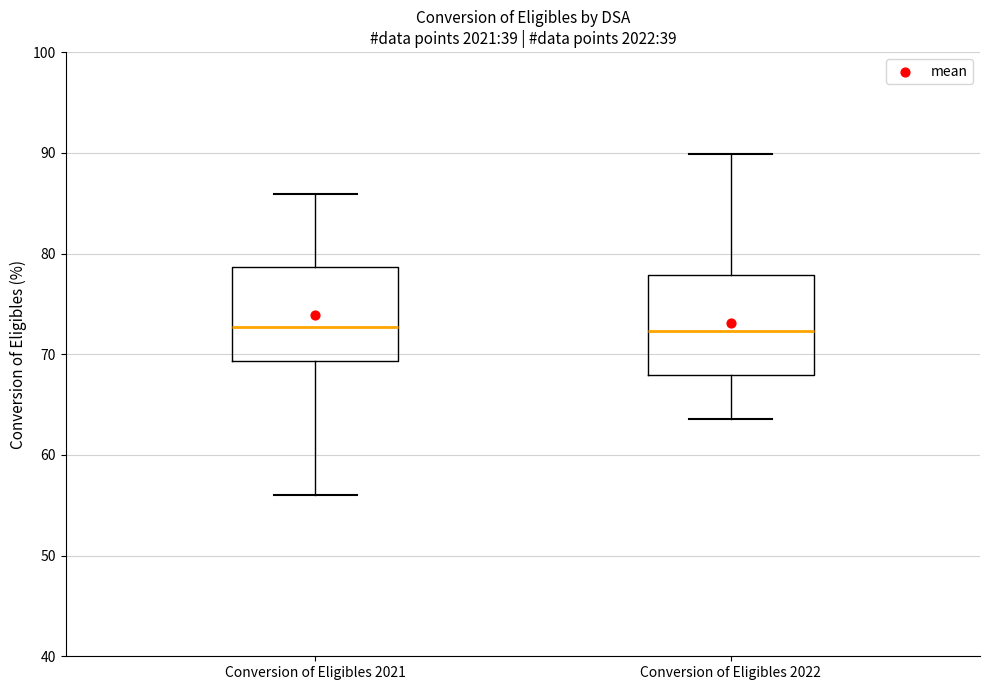

Reading left to right, transcribe this box plot: for each box, give where its median line is, the range the box spans, and where its two whiskers end, as read against the y-axis. The values are not printed on the chart, so give them approximately, as read against the axis.

Conversion of Eligibles 2021: median 73, box 69 to 79, whiskers 56 to 86
Conversion of Eligibles 2022: median 72, box 68 to 78, whiskers 64 to 90